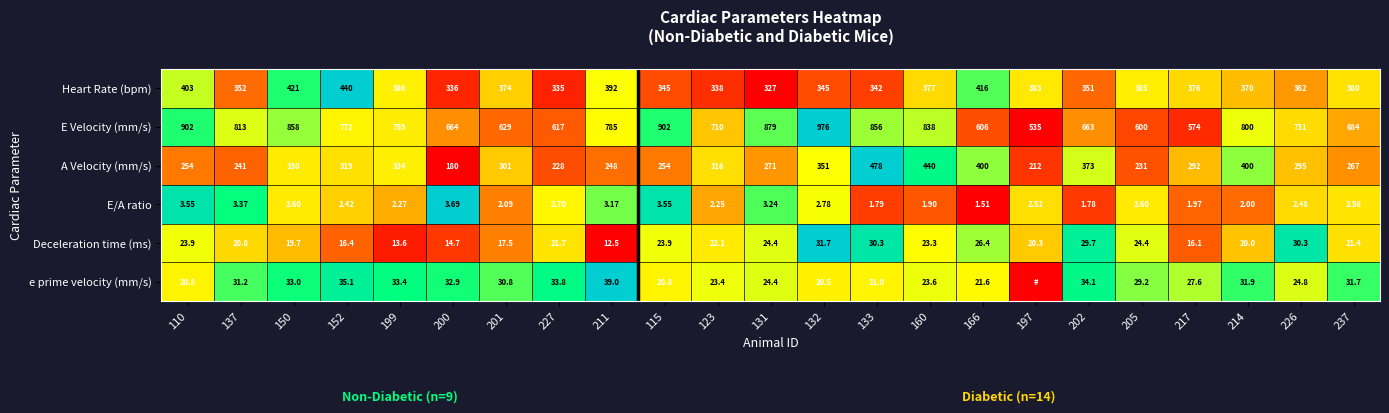

Which series changed the most between 133 and 217?

E Velocity (mm/s)